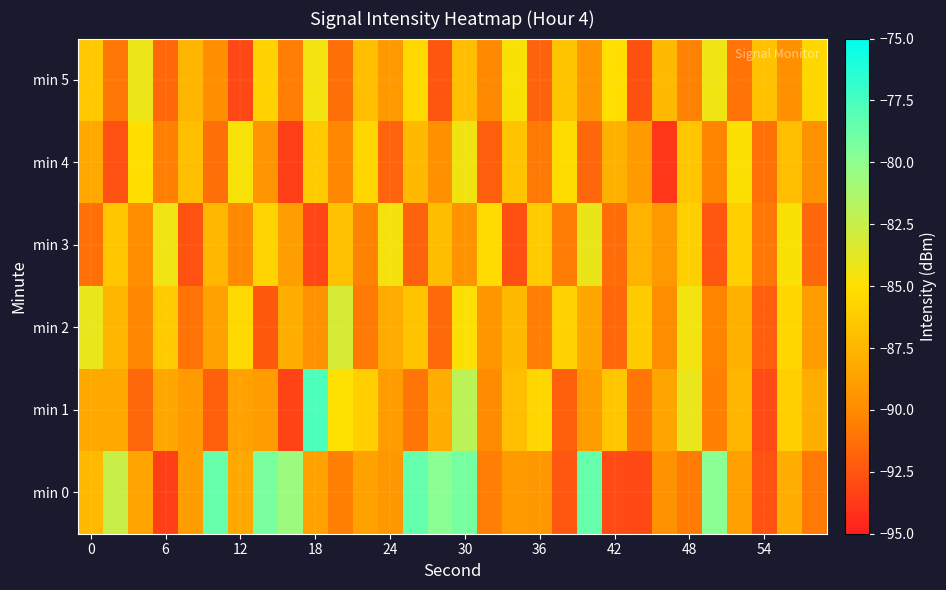

How many data points does each series have?

30